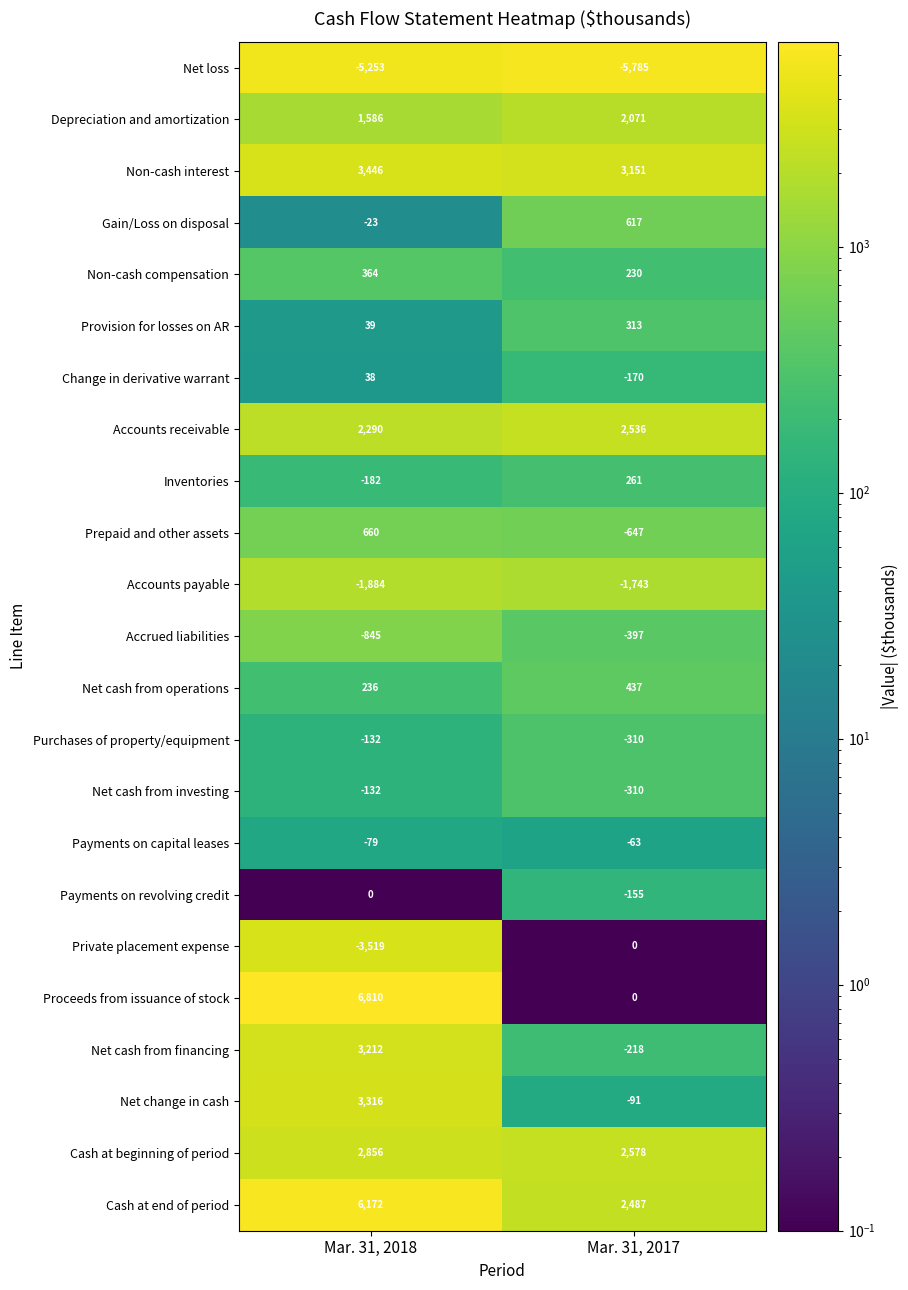

Where is Prepaid and other assets nearest to the value 6?

Mar. 31, 2017